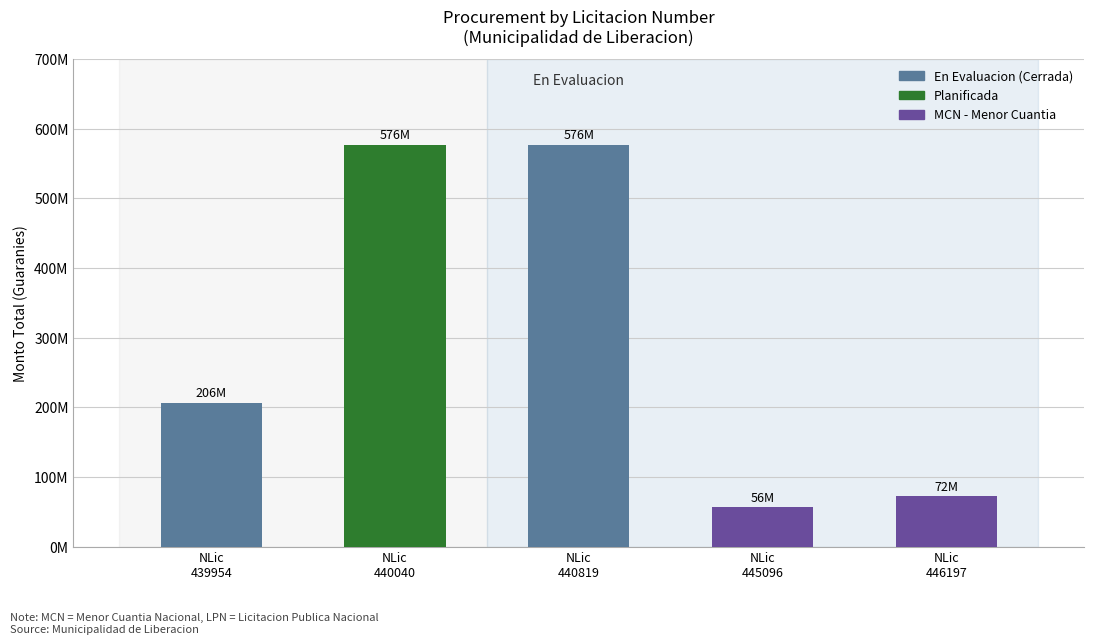

Does the chart contain any negative values?

No